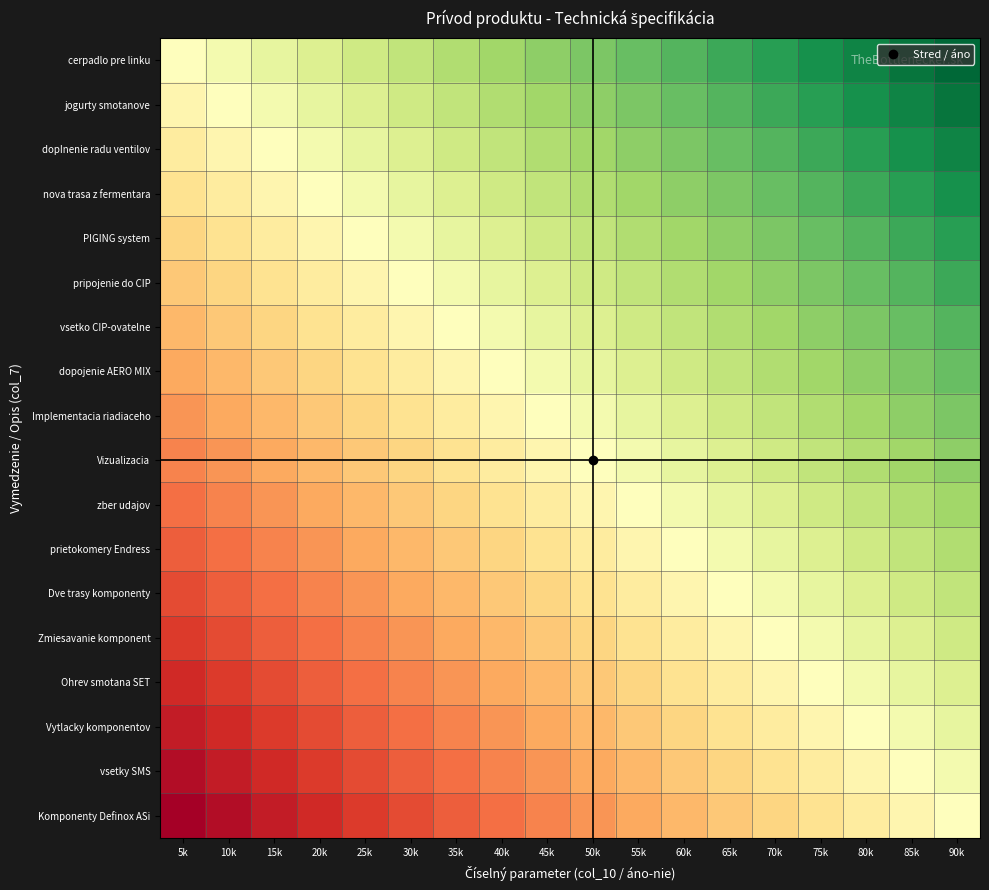

Which has a higher value, 35k or 10k?

35k